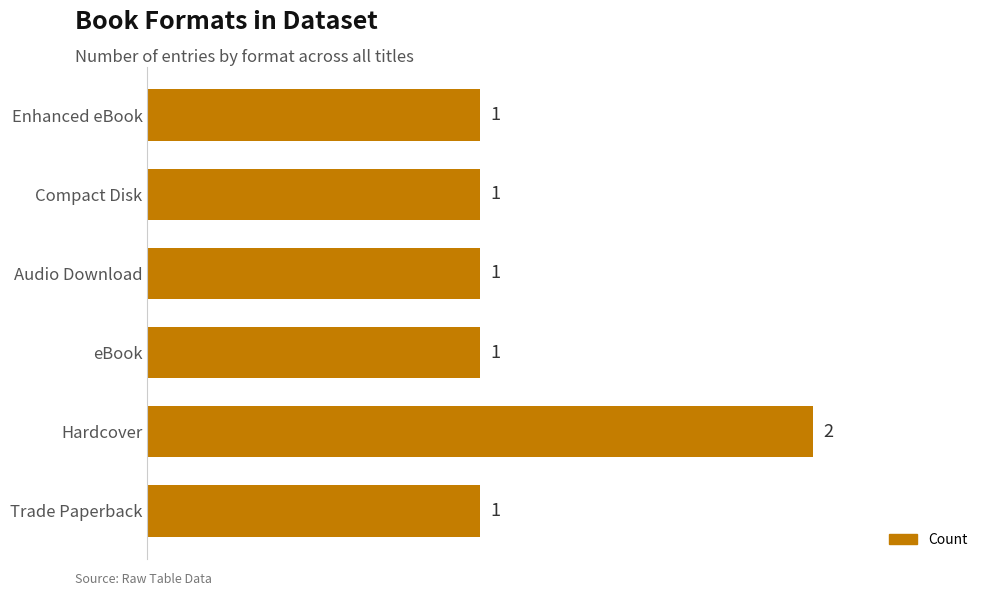

Is it true that the value at Enhanced eBook is 1?

True